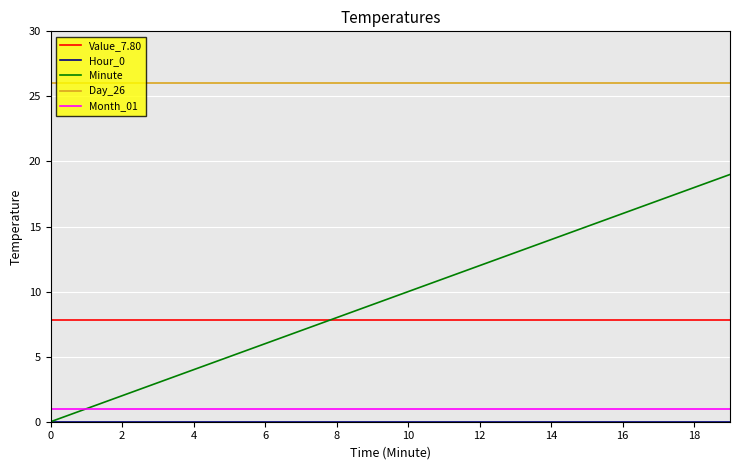

Which series has the largest total across all categories?

Day_26